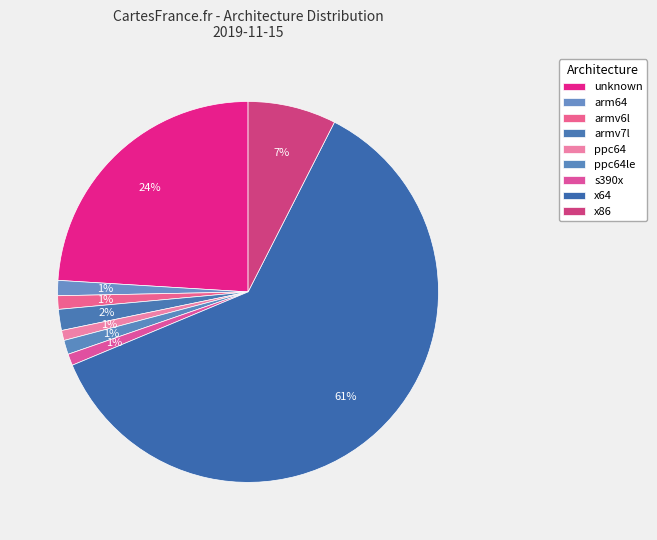

To the nearest percent, what percentage of the pie is ppc64le?

1%